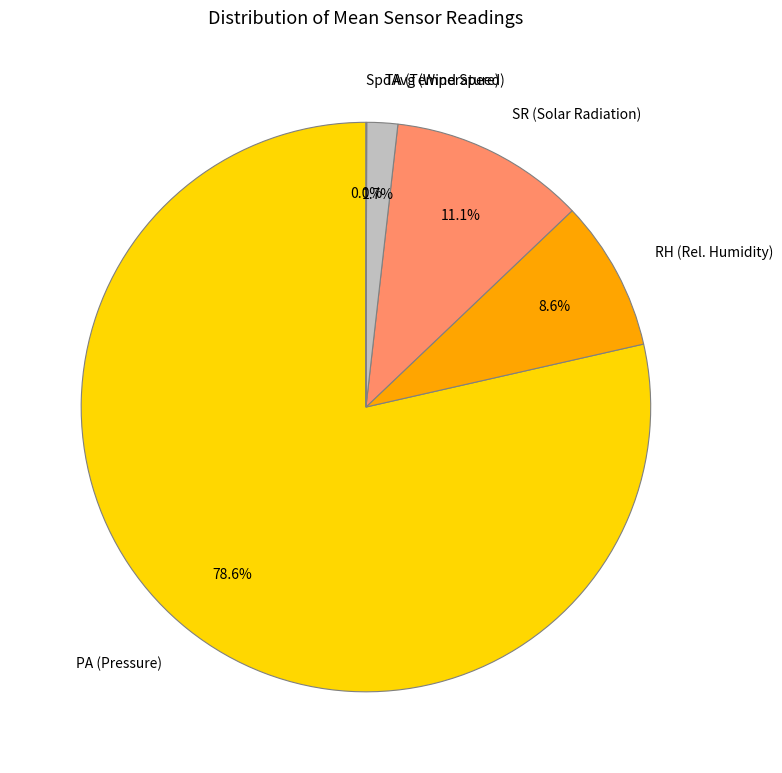

How much of the chart is everything except SR (Solar Radiation)?

88.9%